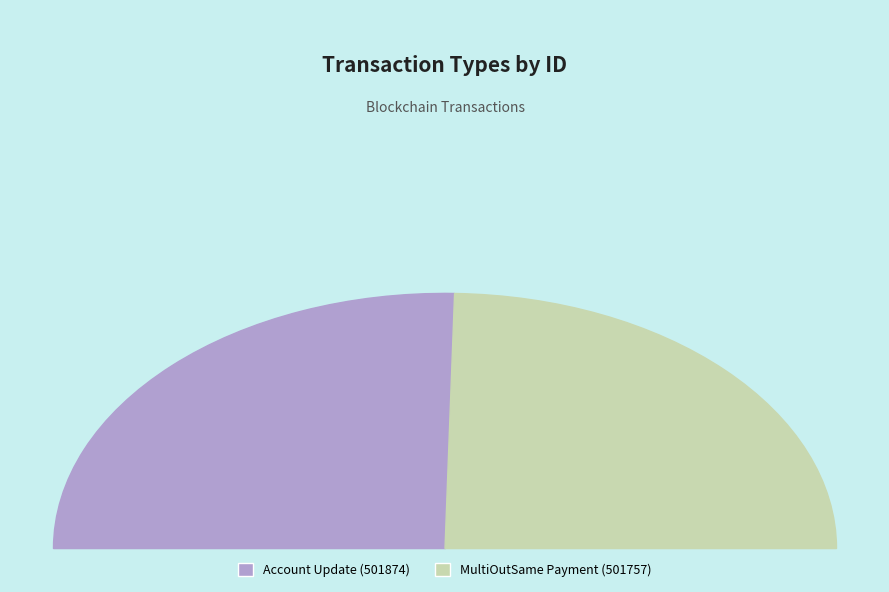

What percentage is the MultiOutSame Payment (501757) slice, to the nearest percent?

49%